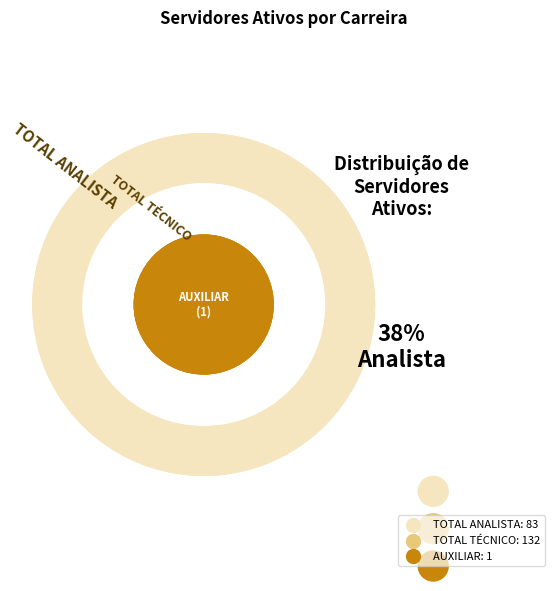

What percentage is NOT represented by AUXILIAR?

99.5%